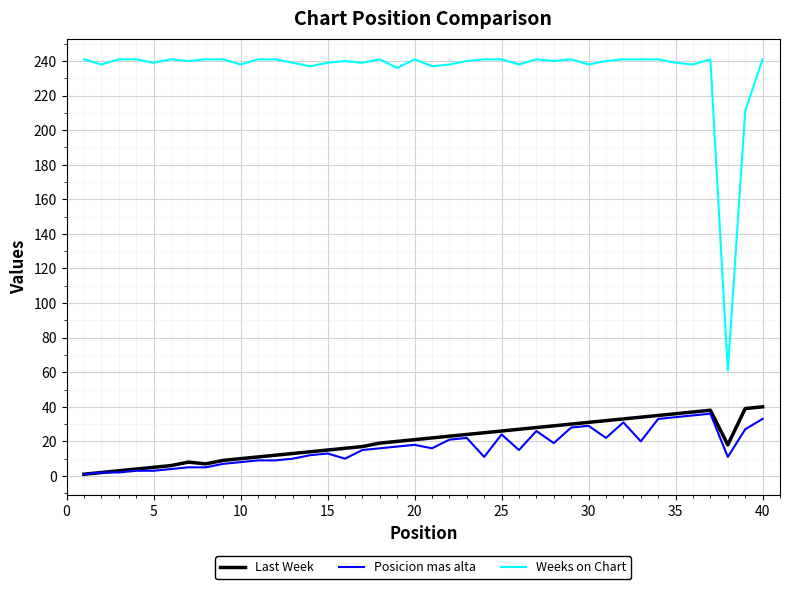

Is this an area chart (filled region under the line)?

No